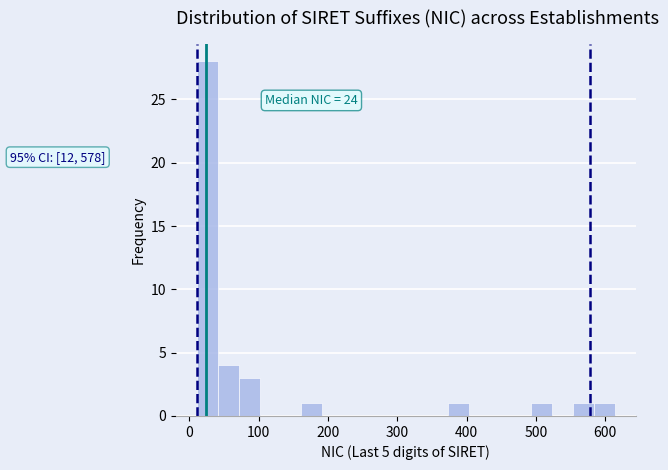

Around what value on the x-axis is the tallest bar? Give the approximate position of its centre, as read against the axis.

30